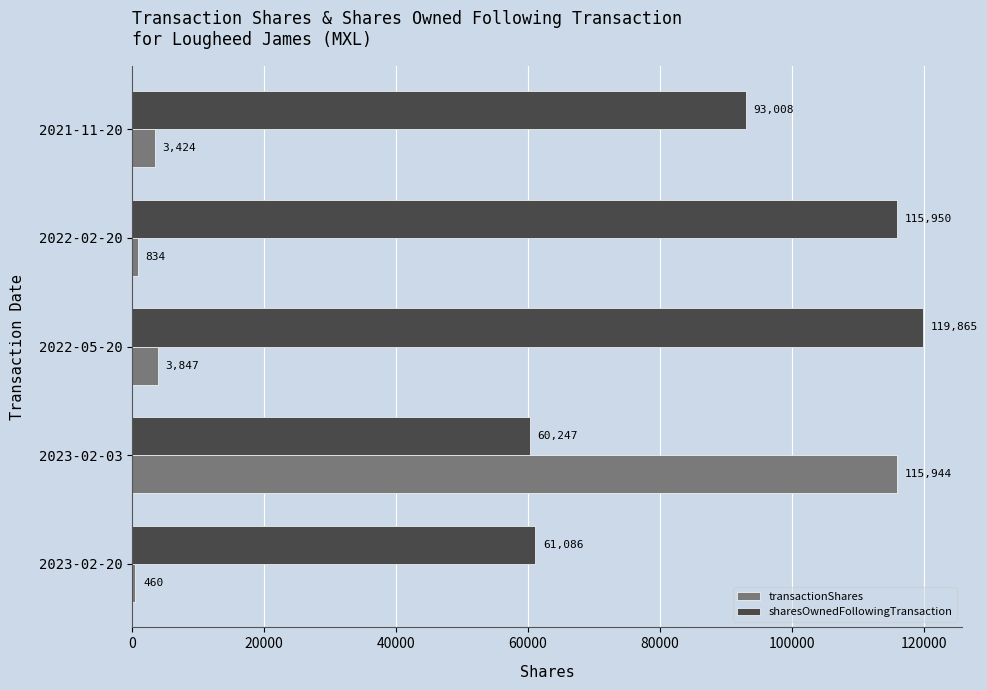

What is the minimum value for transactionShares?

460